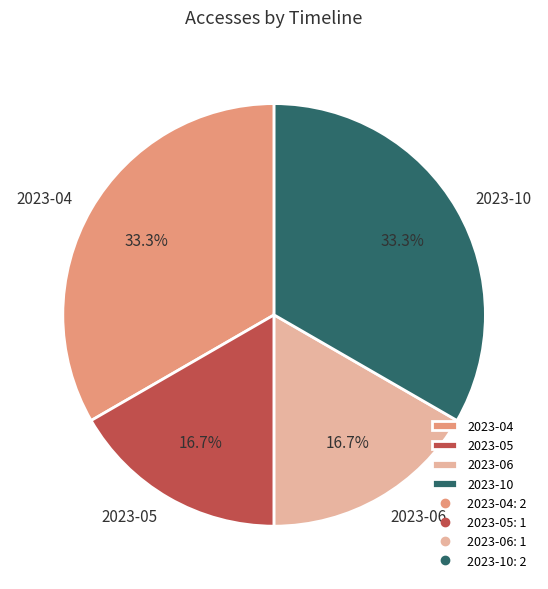

To the nearest percent, what is the combined percentage of 2023-05 and 2023-04?

50%